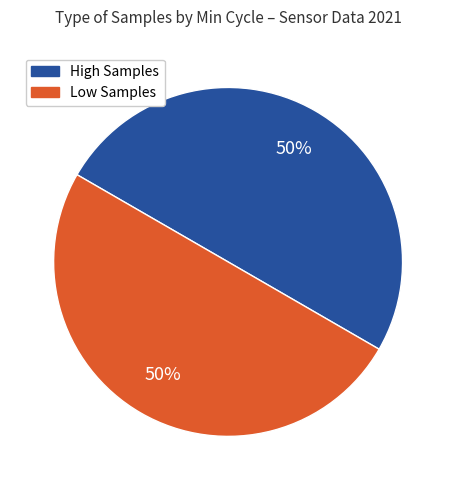

How many slices are in this pie chart?

2